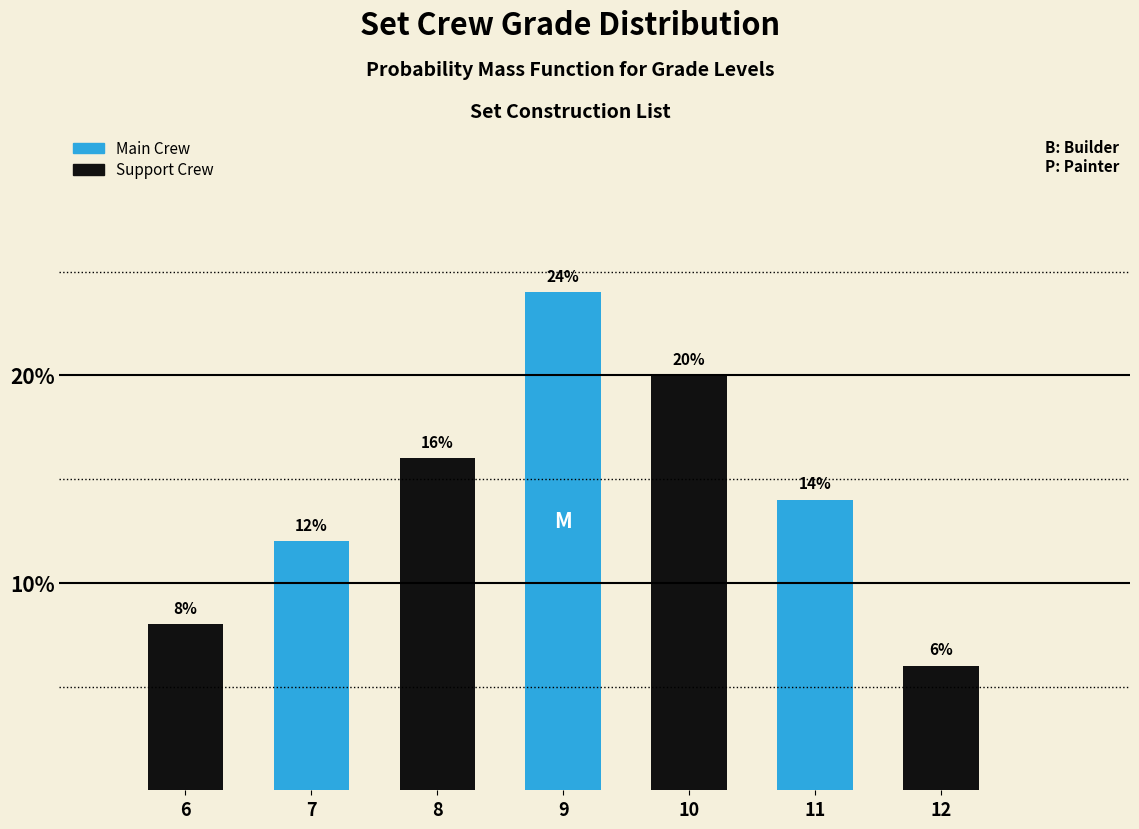

Reading left to right, what are all the values shown in this chart?

8.0	12.0	16.0	24.0	20.0	14.0	6.0